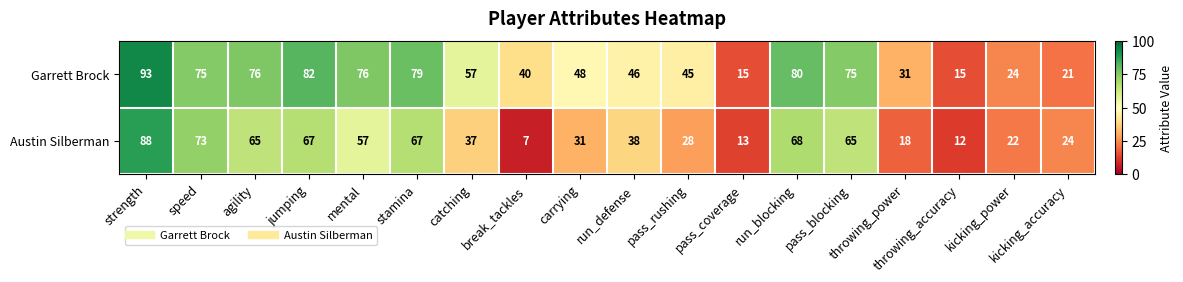

List the series in order of their overall mean, lowest first.

Austin Silberman, Garrett Brock